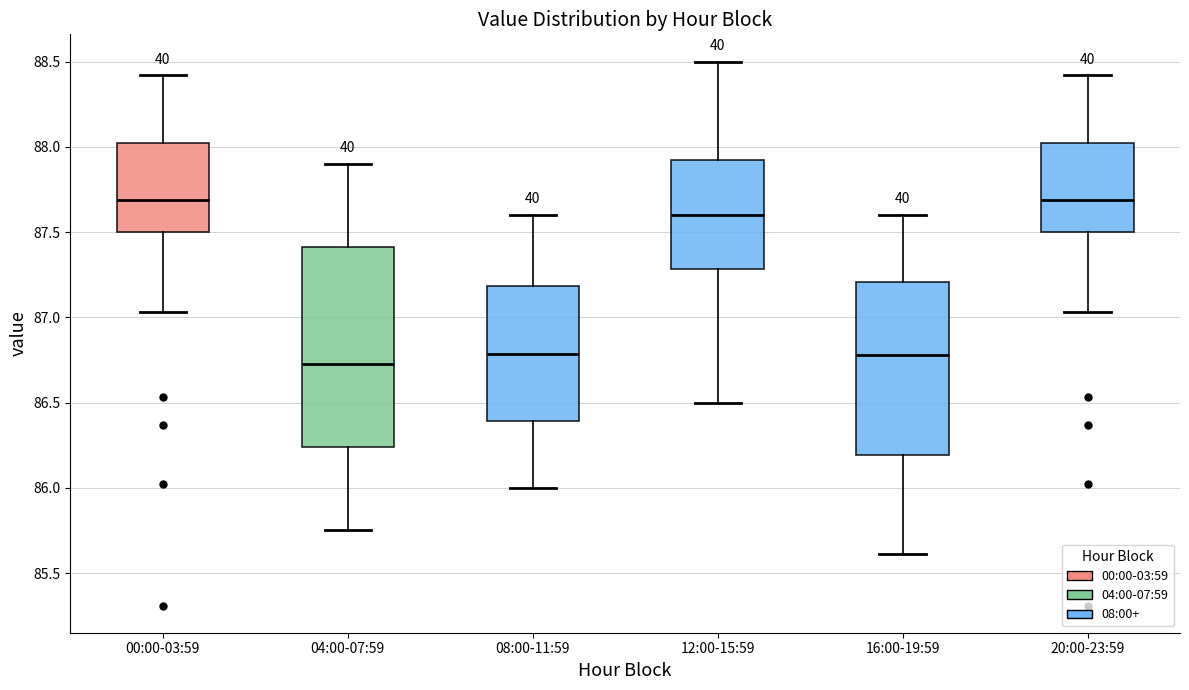

Which box is the tallest, from its lower edge to its upper edge?

04:00-07:59